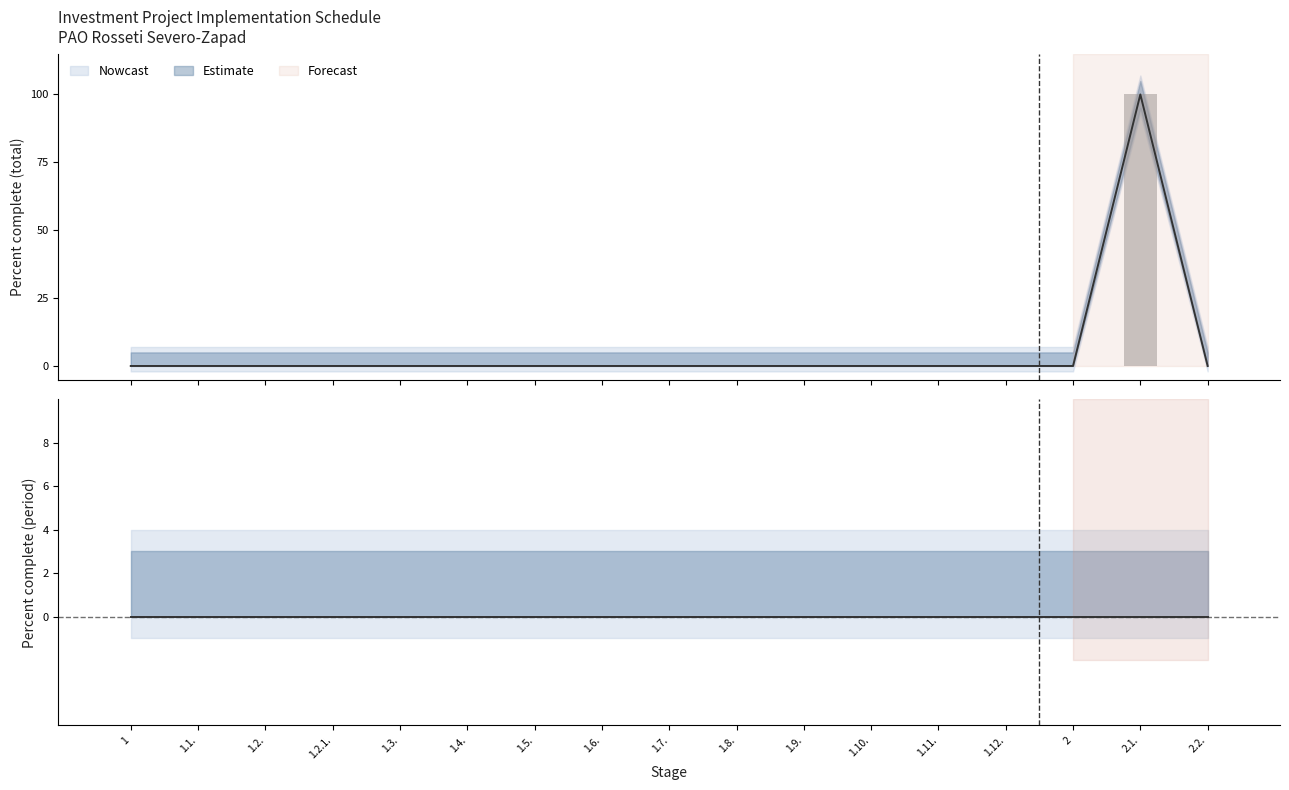

Are the bars horizontal?

No